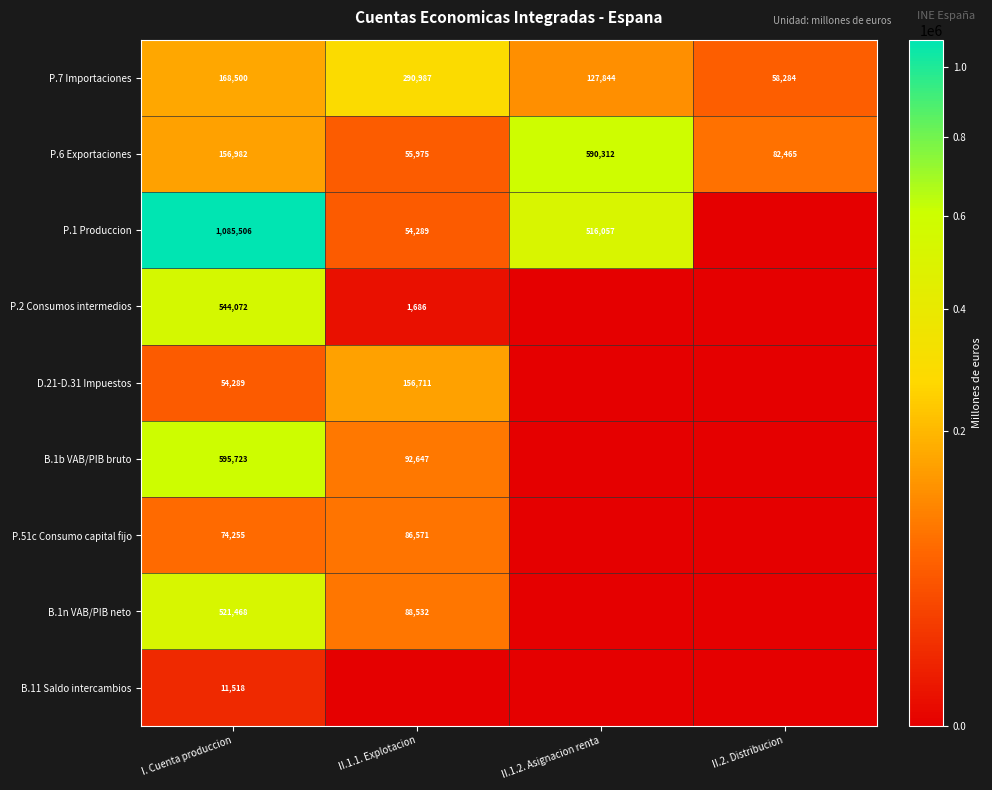

What is the approximate value of P.6 Exportaciones at II.1.1. Explotacion, to the nearest 50?

56000